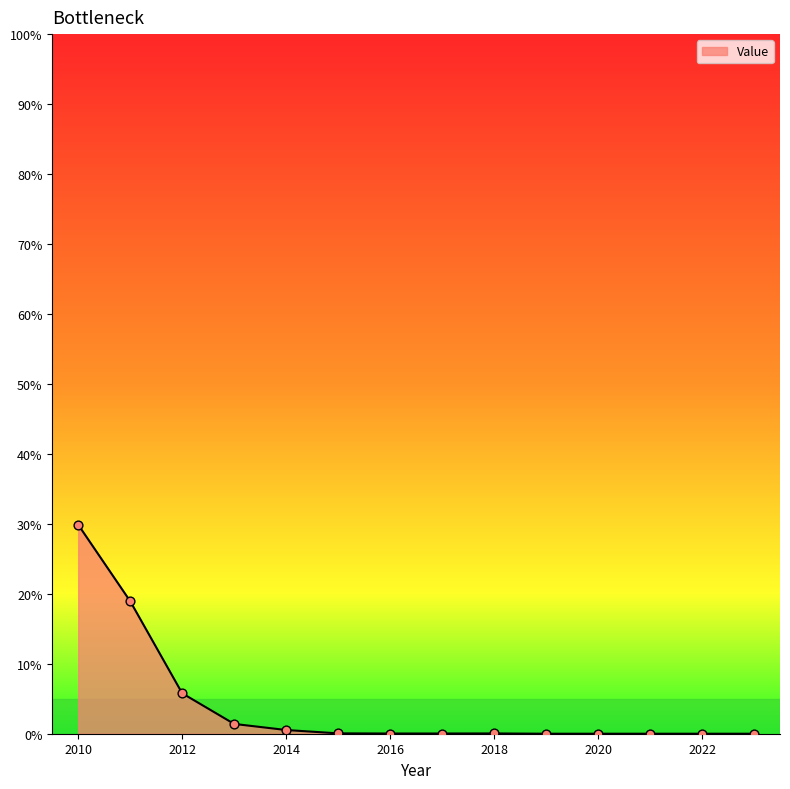

What is the maximum value shown in the chart?

29.9